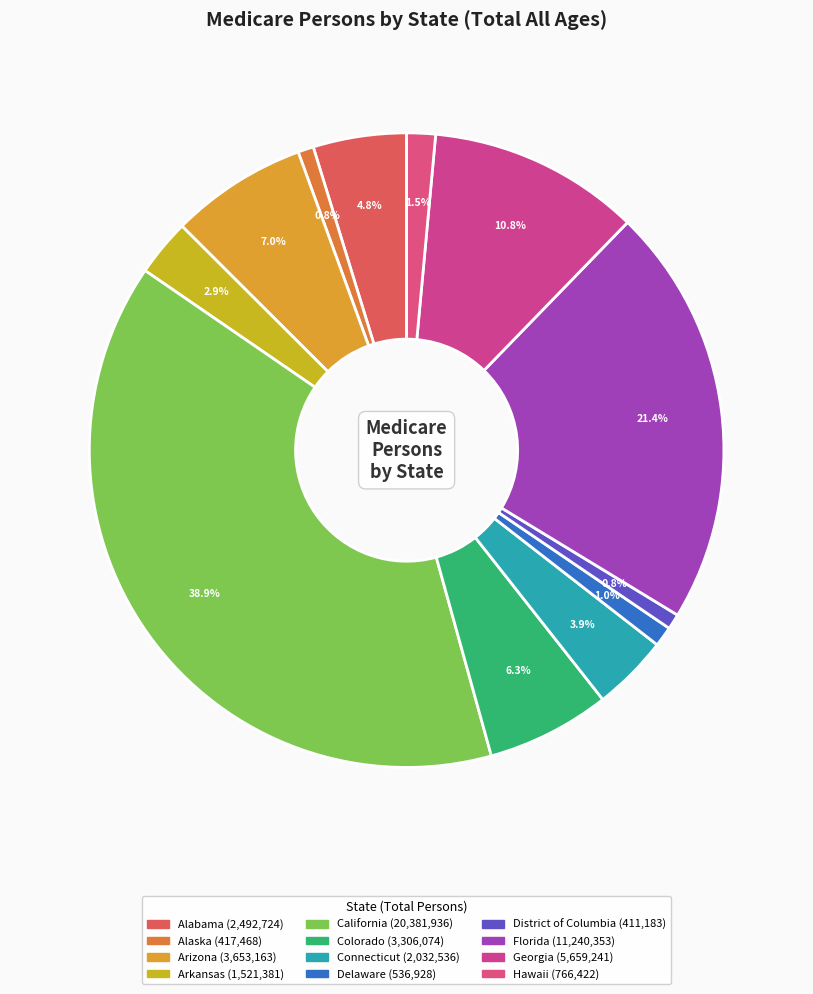

True or false: Arizona accounts for 7% of the total.

True